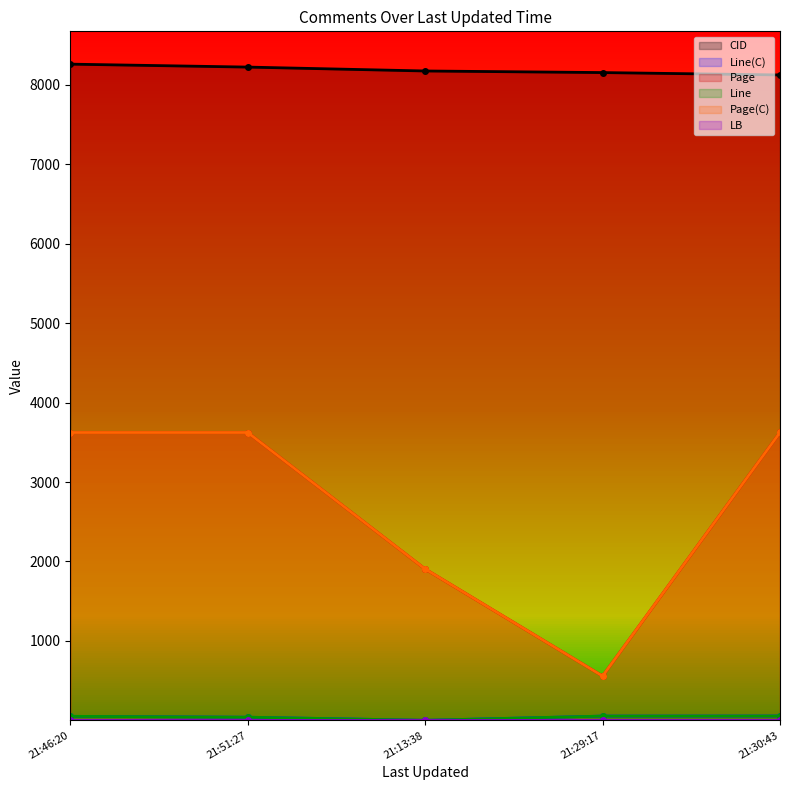

What is the greatest value displayed?

8259